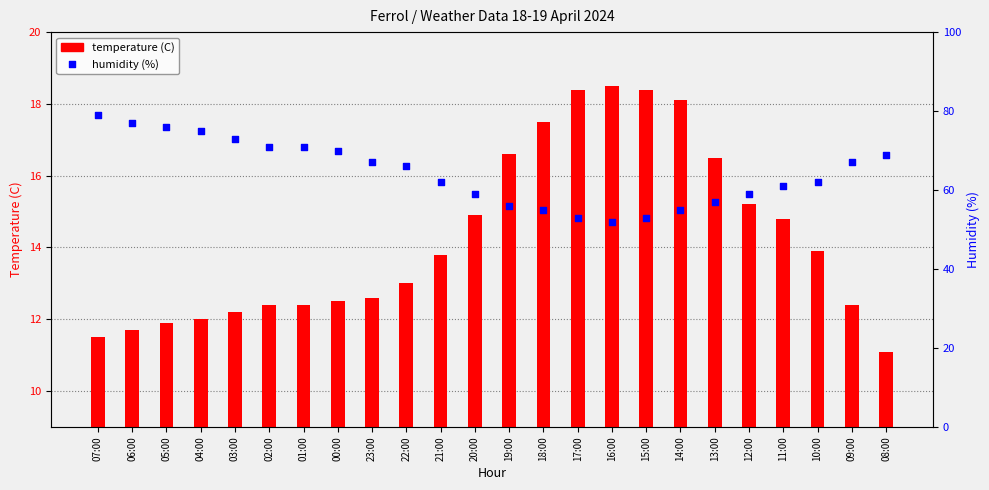

Which series contains the lowest Y value?

temperature (C)